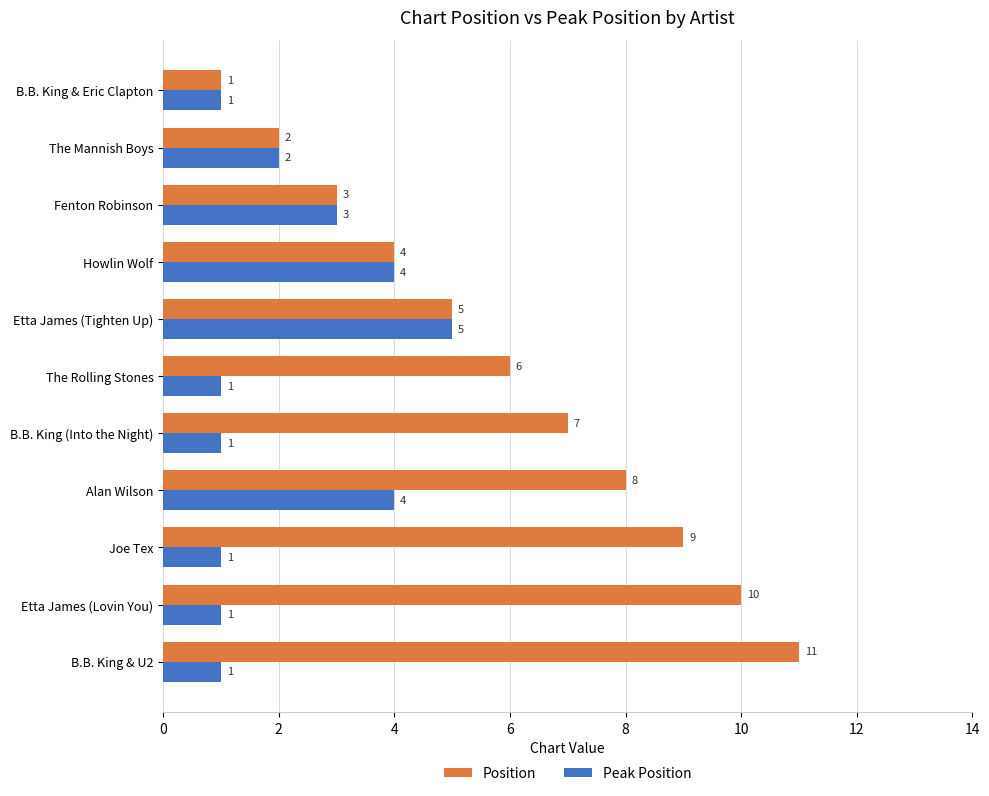

Which series has the largest range (max minus min)?

Position